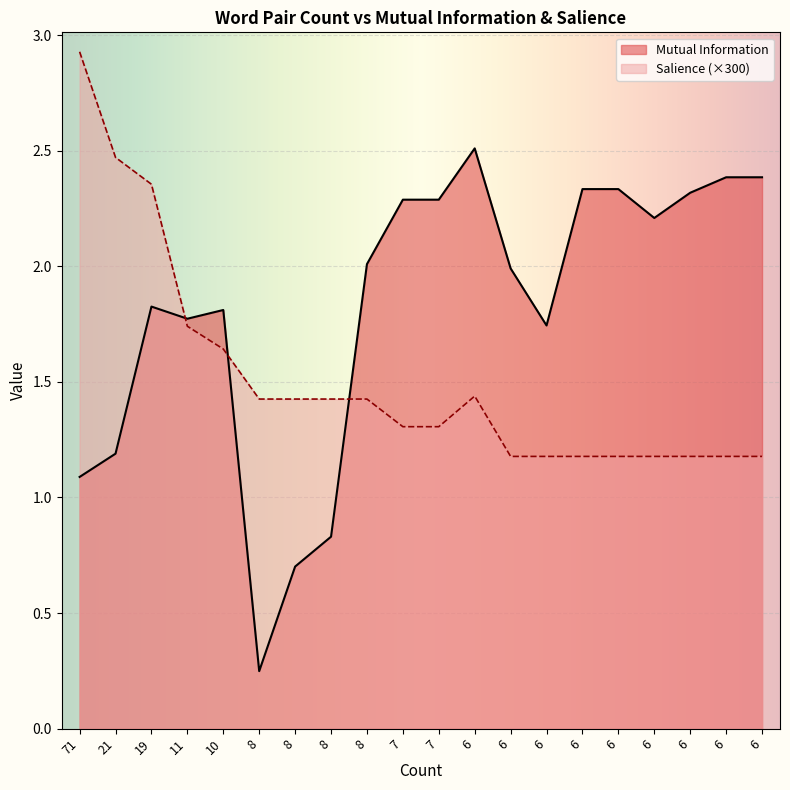

What is the average value of the Mutual Information series?

1.8